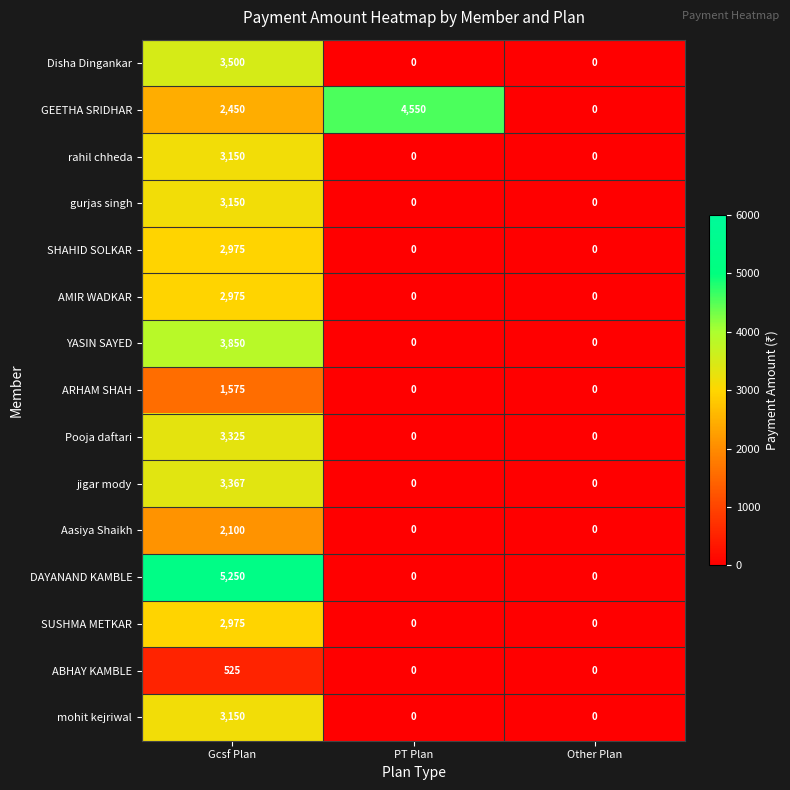

What is the total value across all series at Gcsf Plan?

44317